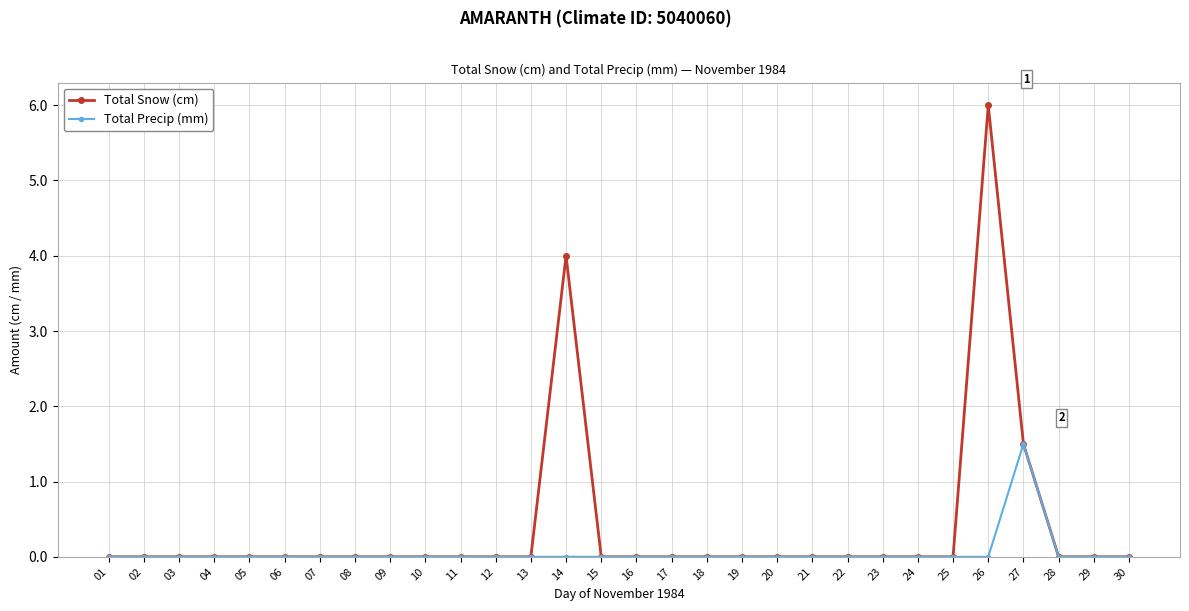

Which series has the largest range (max minus min)?

Total Snow (cm)